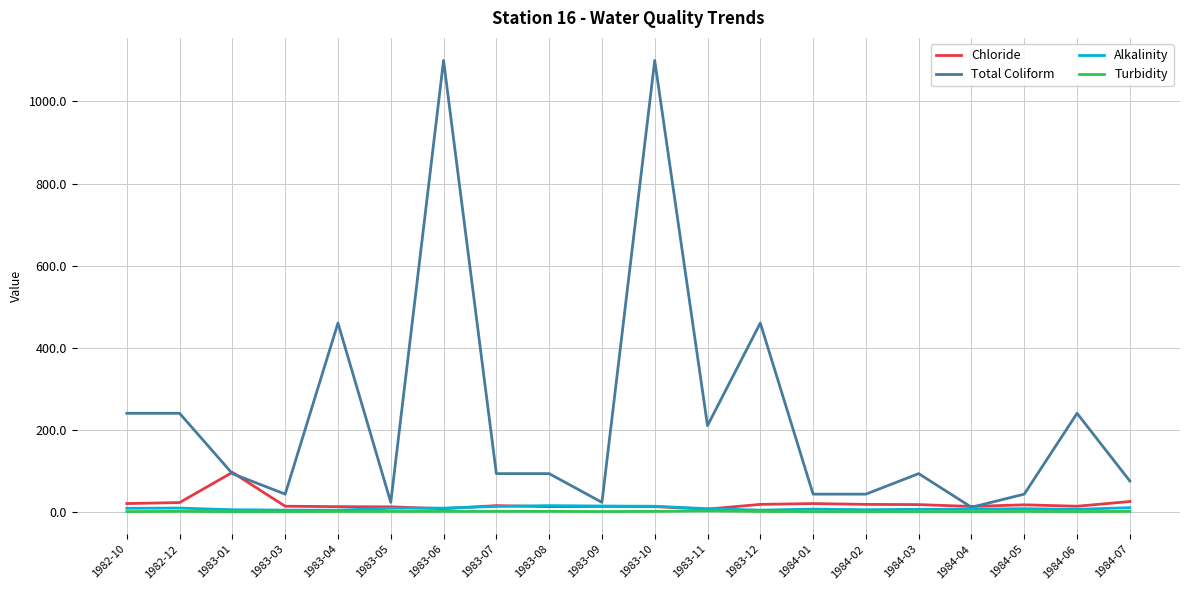

What is the average value of the Chloride series?

19.3